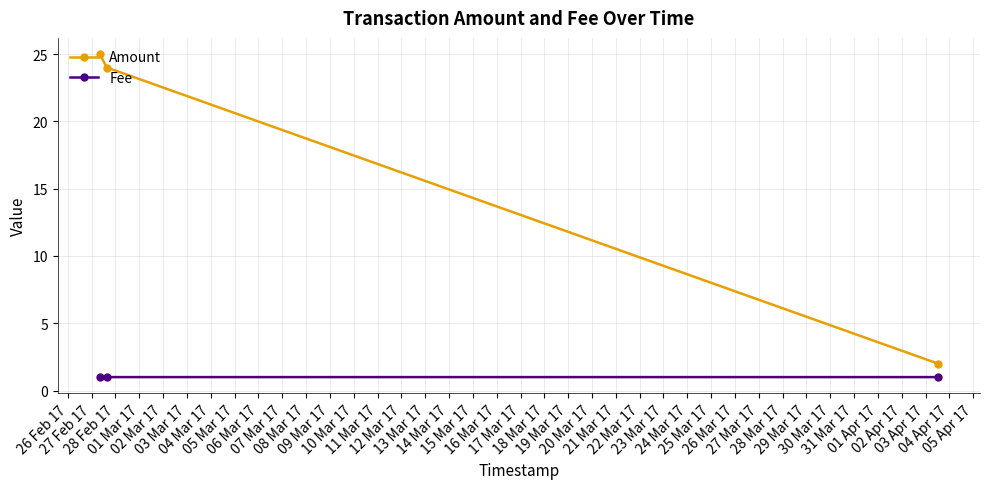

Which series has the largest total across all categories?

Amount